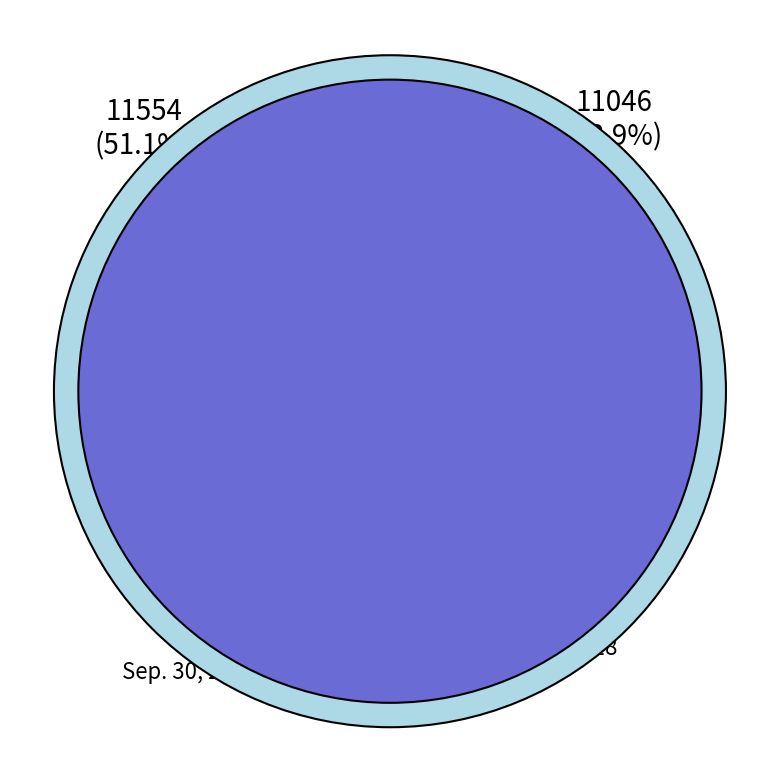

Is the sum of Sep. 30, 2017 and Jun. 30, 2018 greater than half?

Yes